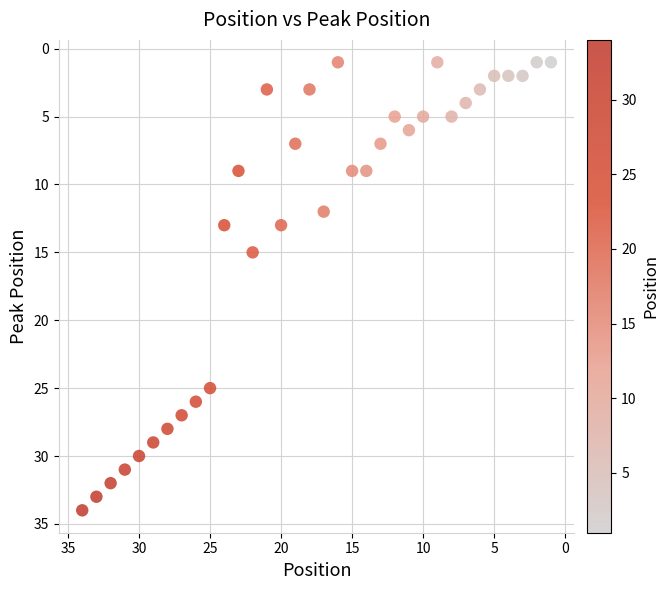

What is the range of X values (max minus min)?

33